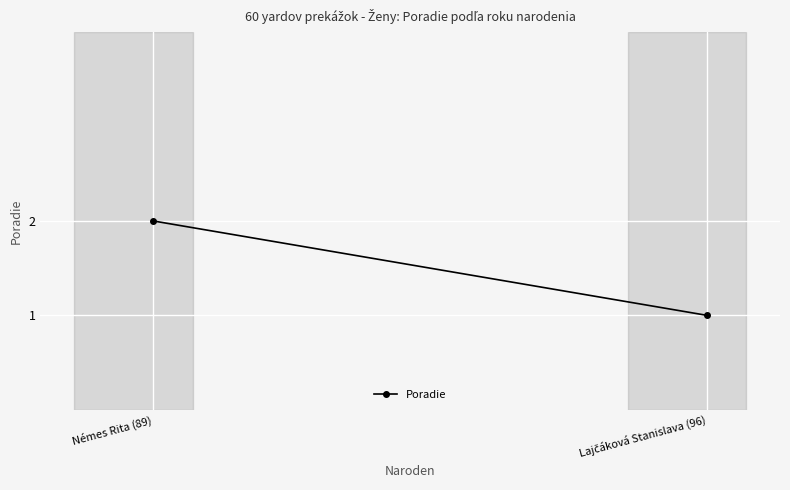

At which category does the chart reach its peak across all series?

Némes Rita (89)